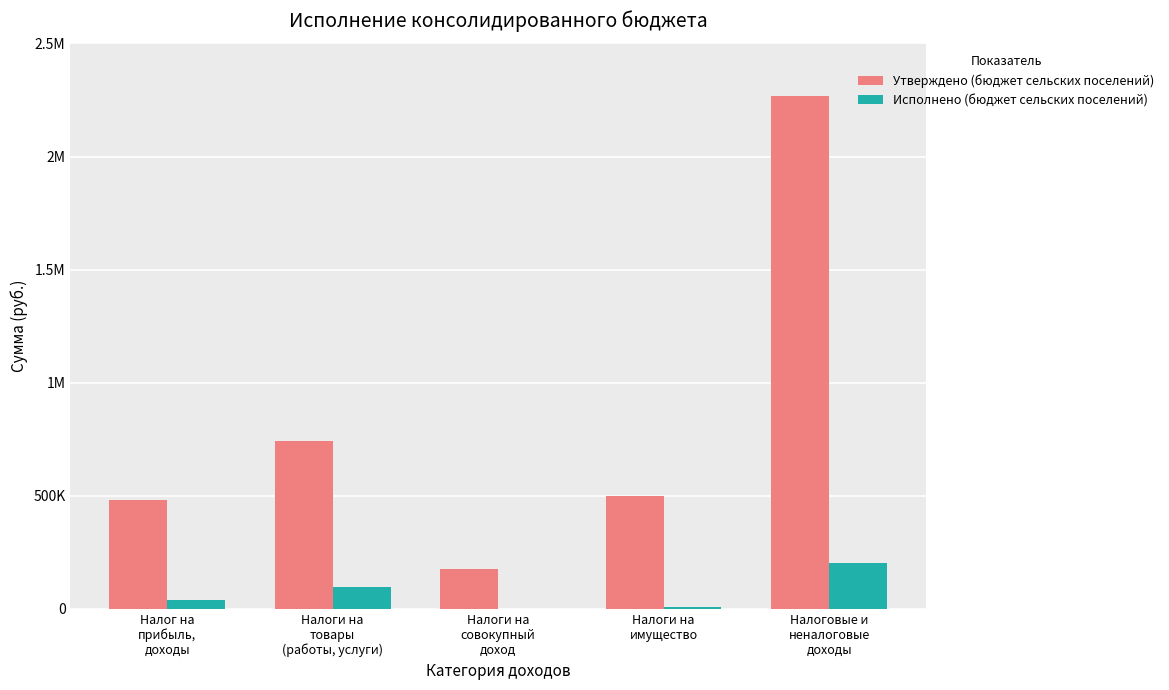

Are the bars grouped side by side (vs. stacked)?

Yes